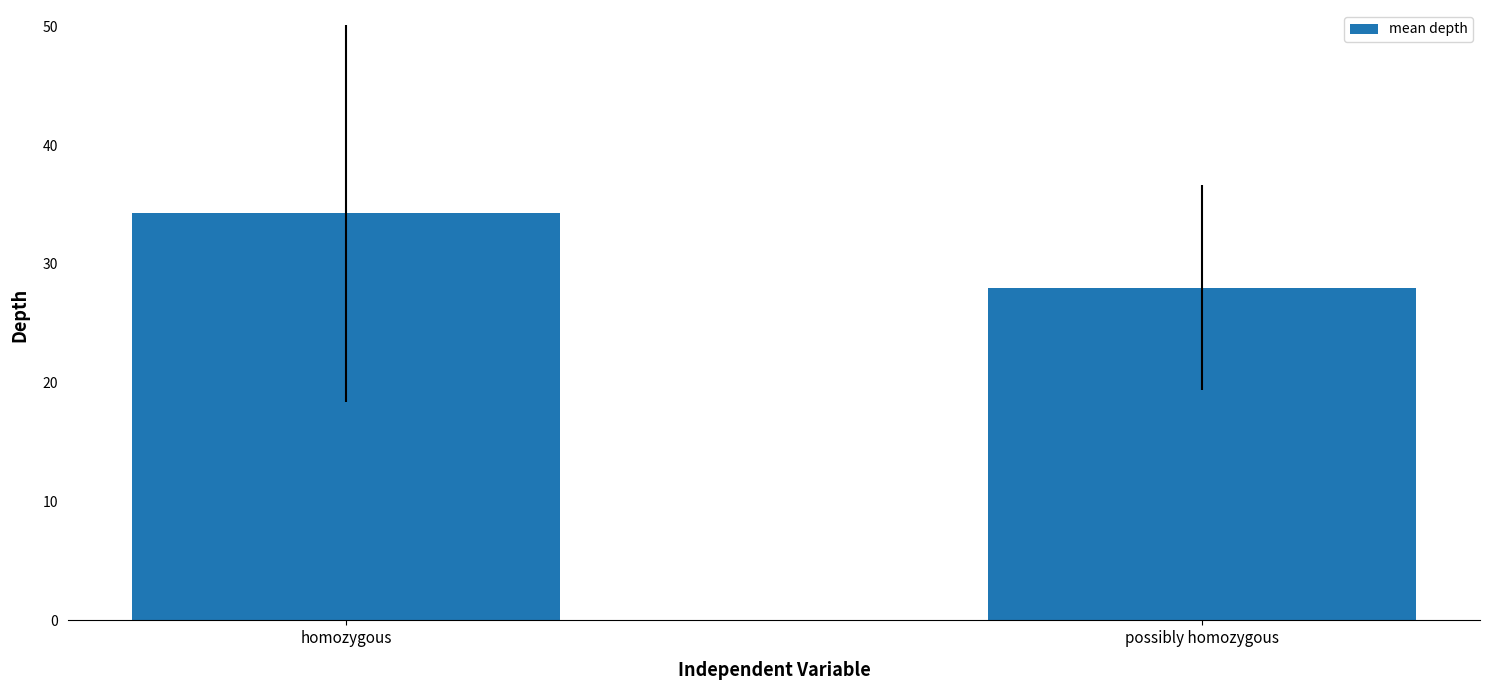

Which has a higher value, homozygous or possibly homozygous?

homozygous